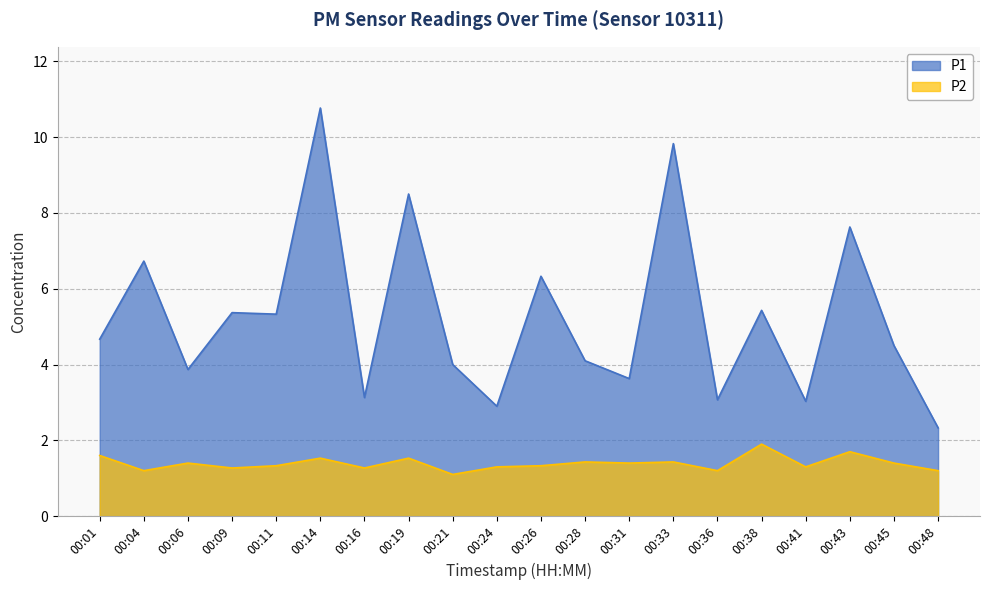

What are all the series names shown in the legend?

P1, P2